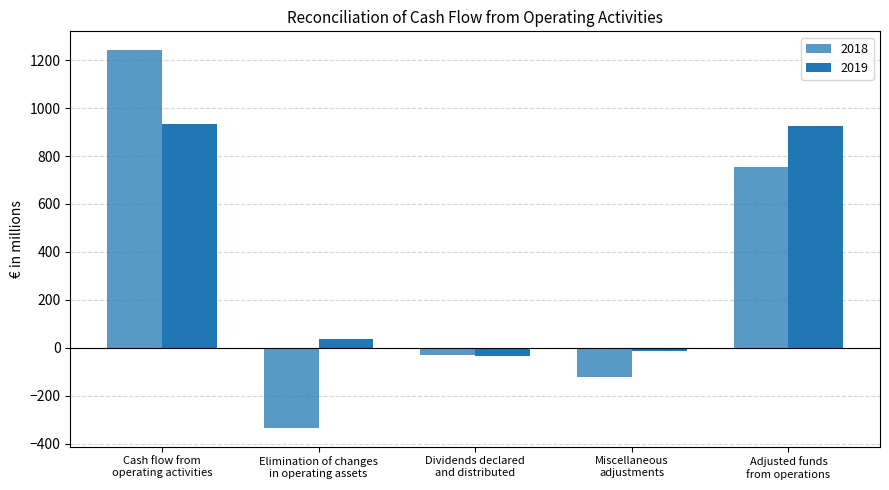

True or false: 2018 has a value of -51 at Dividends declared
and distributed.

False